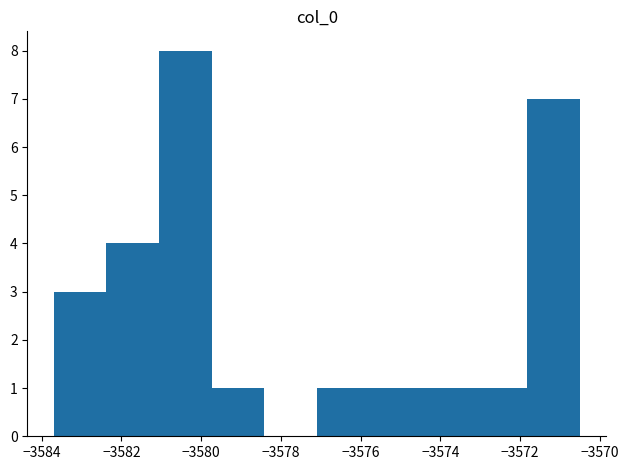

Reading left to right, list every bar in this chart as the range it spans on the x-axis followed by its height. Neither the bar edges nor the heights are printed on the chart, so give them approximately, as read against the axes.

-3583.6 to -3582.4: 3
-3582.4 to -3581.0: 4
-3581.0 to -3579.8: 8
-3579.8 to -3578.4: 1
-3578.4 to -3577.0: 0
-3577.0 to -3575.8: 1
-3575.8 to -3574.4: 1
-3574.4 to -3573.2: 1
-3573.2 to -3571.8: 1
-3571.8 to -3570.4: 7